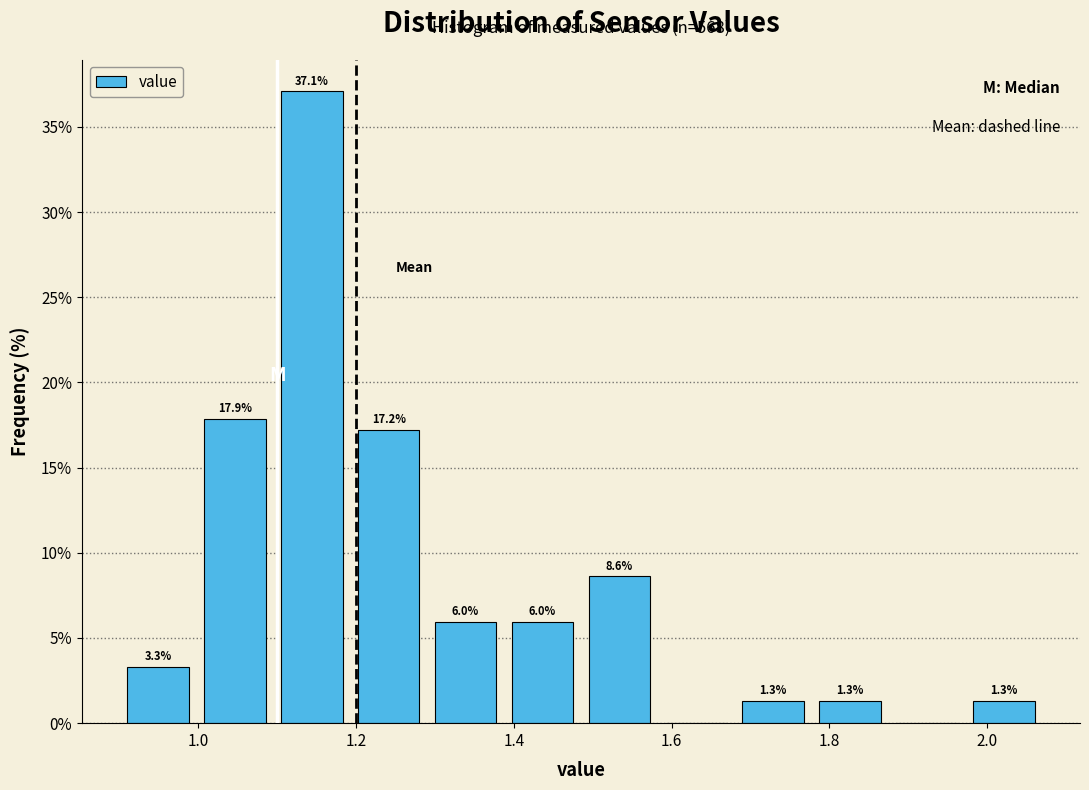

Which range on the x-axis has the tallest bar?

1.10 to 1.20